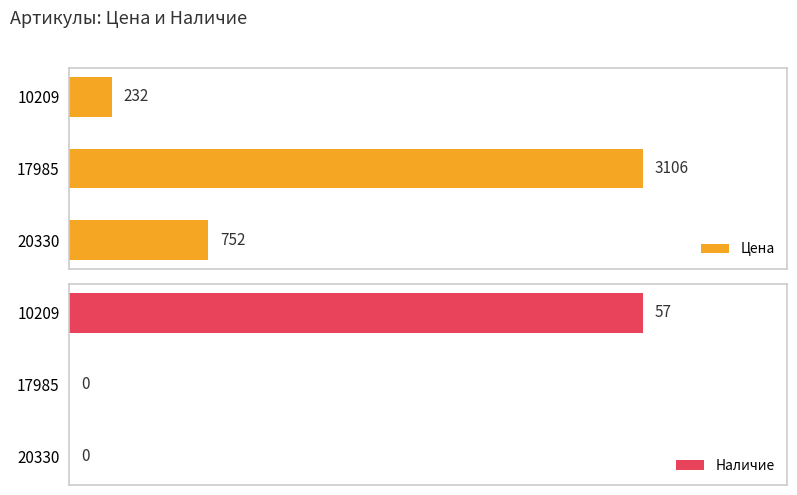

Rank the categories by Цена value from highest to lowest.

17985, 20330, 10209